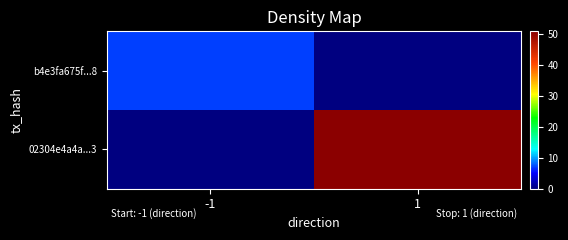

Reading right to left, transcribe all the data shown in this chart.

b4e3fa675f...8: 1=0	-1=7
02304e4a4a...3: 1=51	-1=0